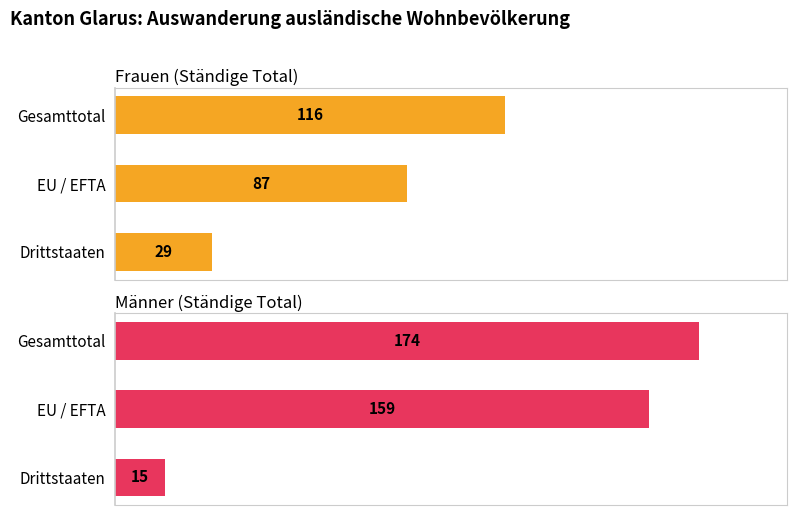

What is the difference between the maximum and minimum values in the Männer (Ständige Total) series?

159